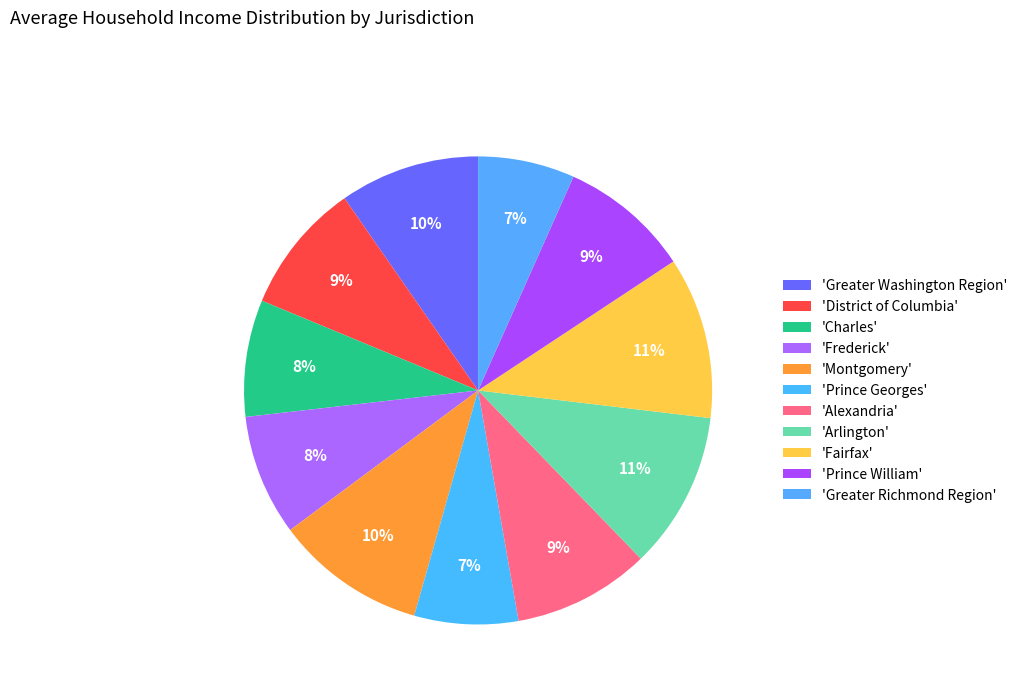

Rank the categories by value from highest to lowest.

Fairfax, Arlington, Montgomery, Greater Washington Region, Alexandria, District of Columbia, Prince William, Frederick, Charles, Prince Georges, Greater Richmond Region